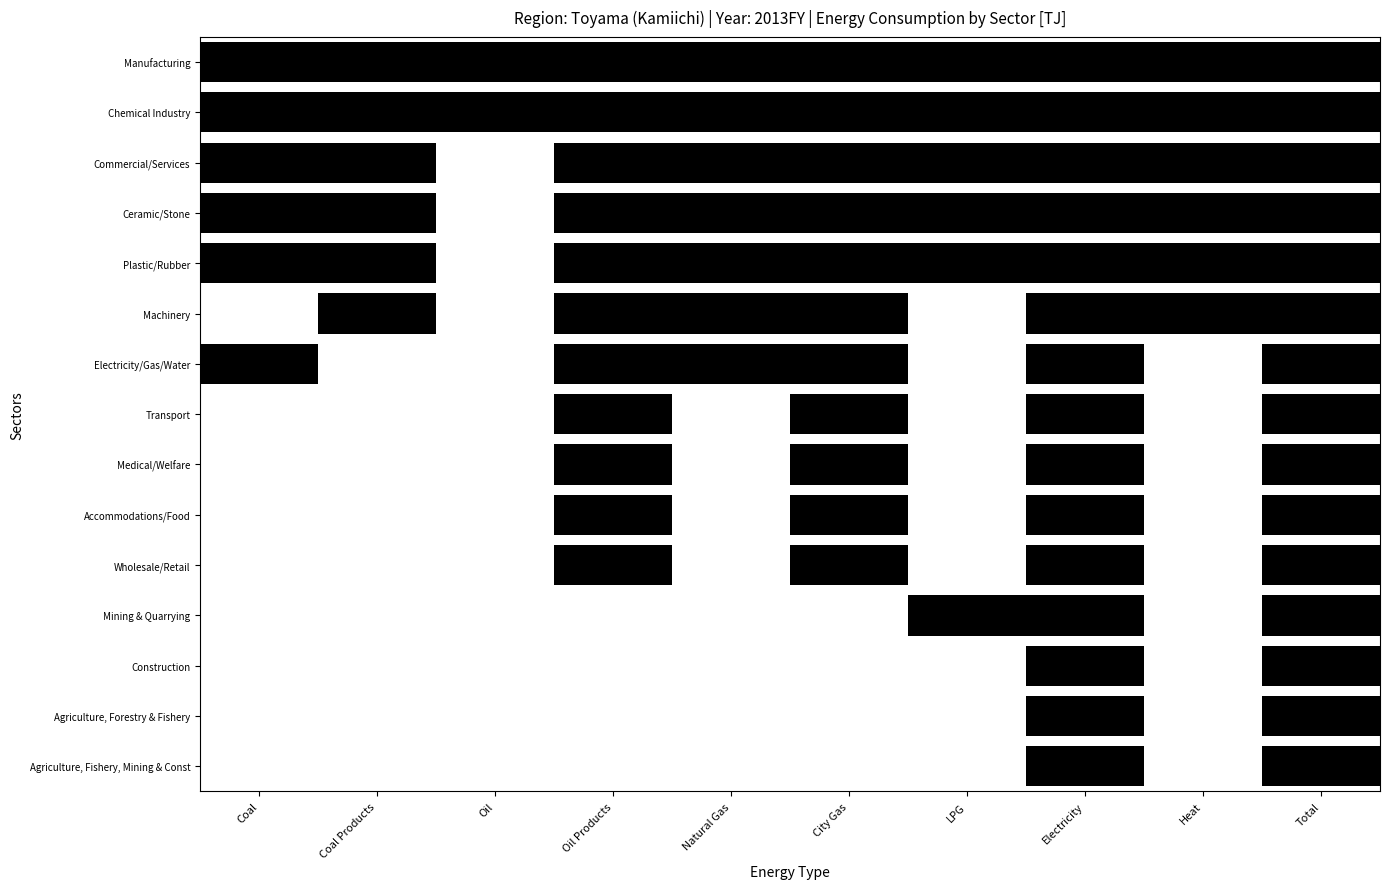

Which category has the highest value in the Machinery series?

Total